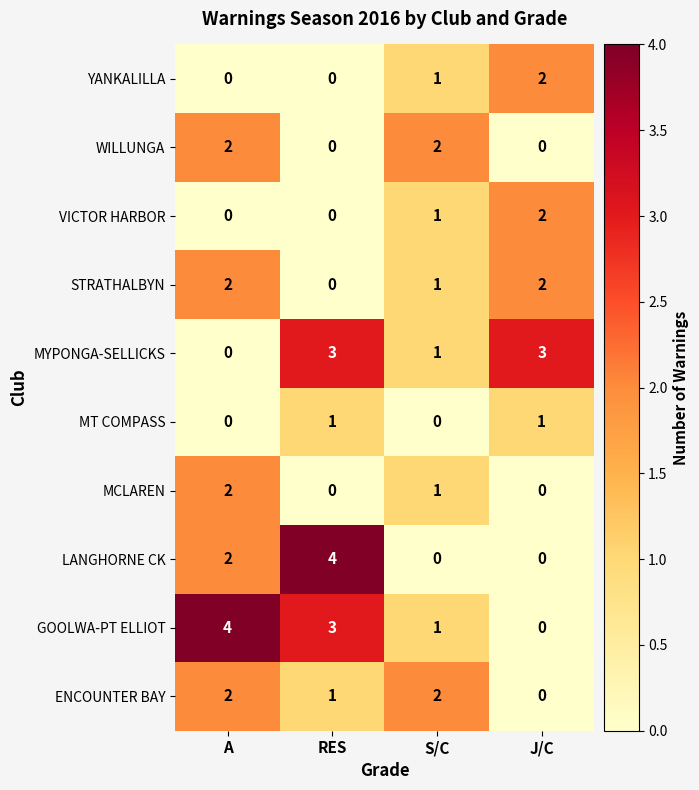

What is the difference between the highest and lowest values at RES?

4